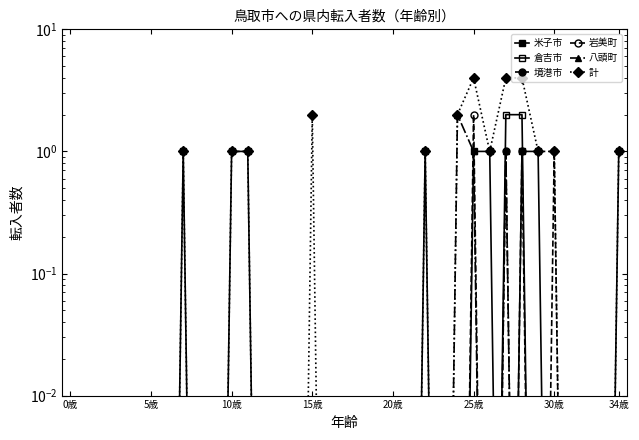

What is the value of the 計 point at the 31st from the left?

1.0